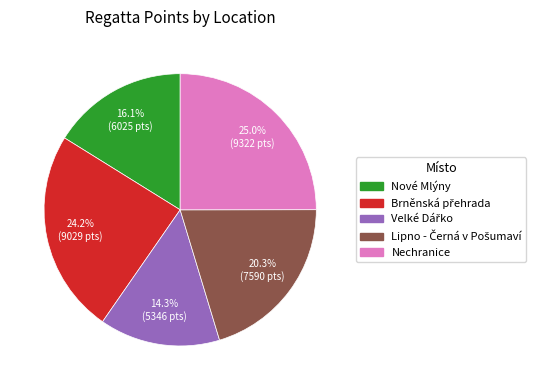

Between Nechranice and Nové Mlýny, which is larger?

Nechranice